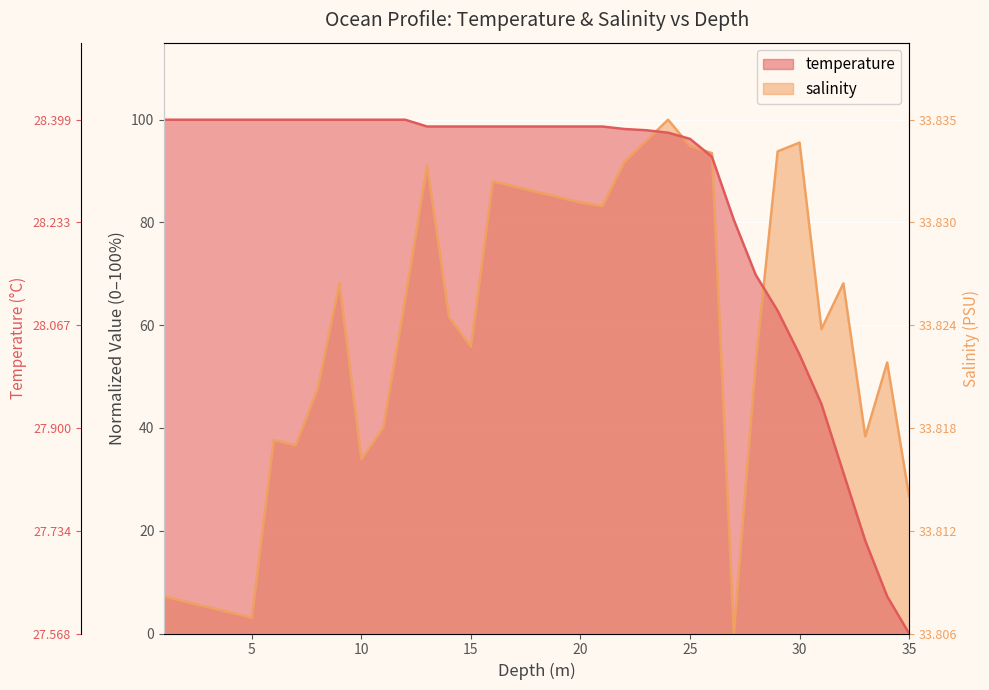

What is the difference between the salinity values at 30.0 and 10.0?

61.6